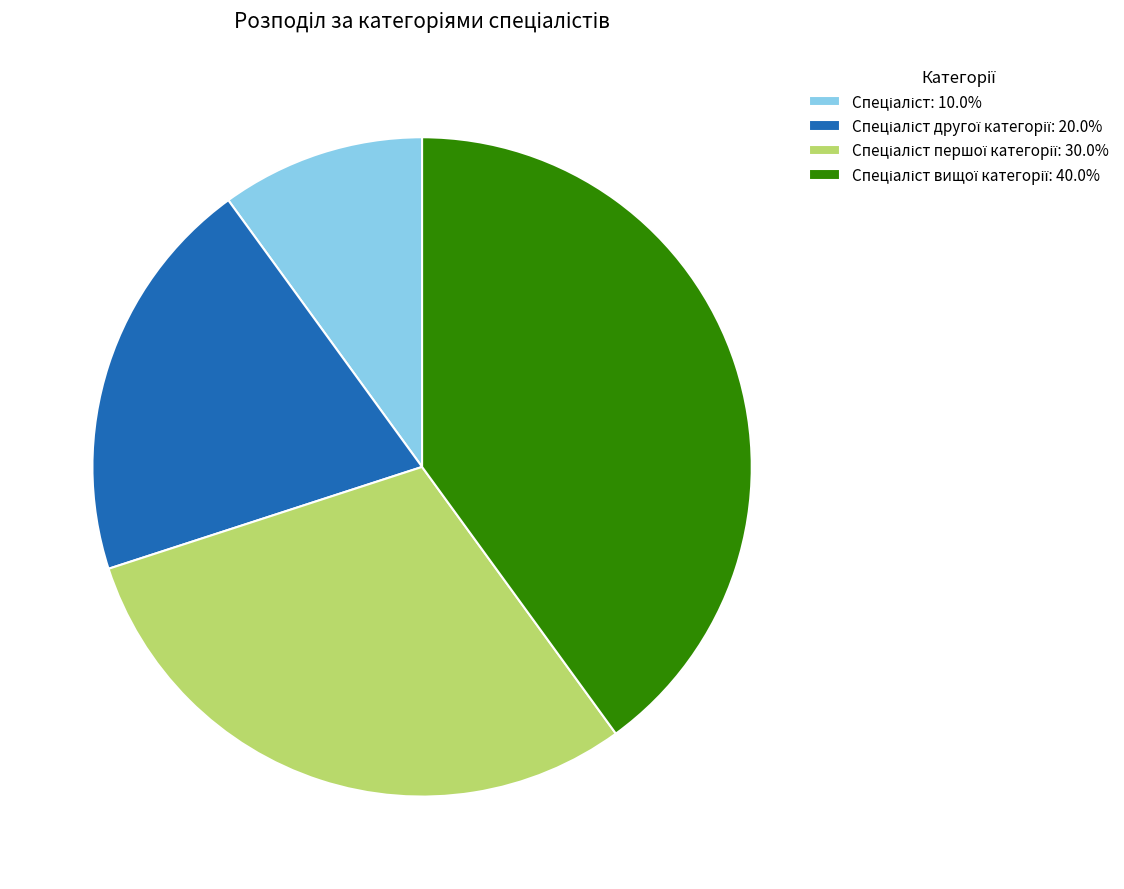

Does any single category account for the majority?

No